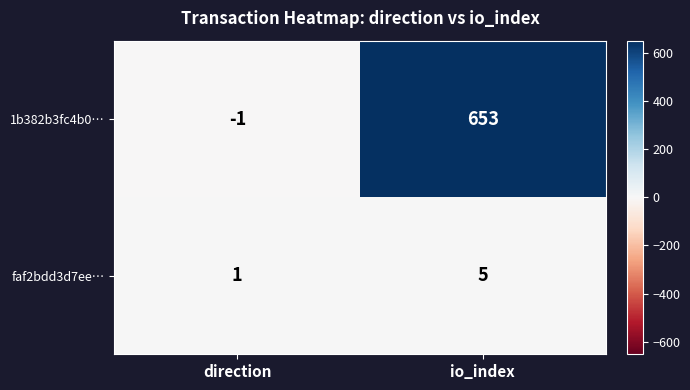

The faf2bdd3d7ee… series shows 1 at direction. True or false?

True